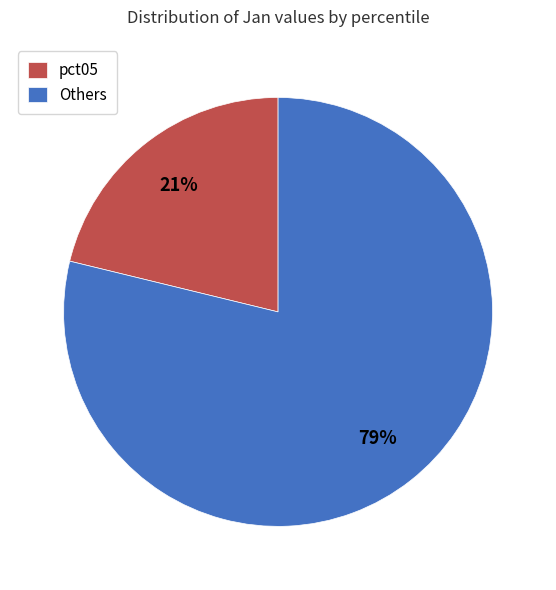

Is it true that pct05 is 21% of the pie?

True